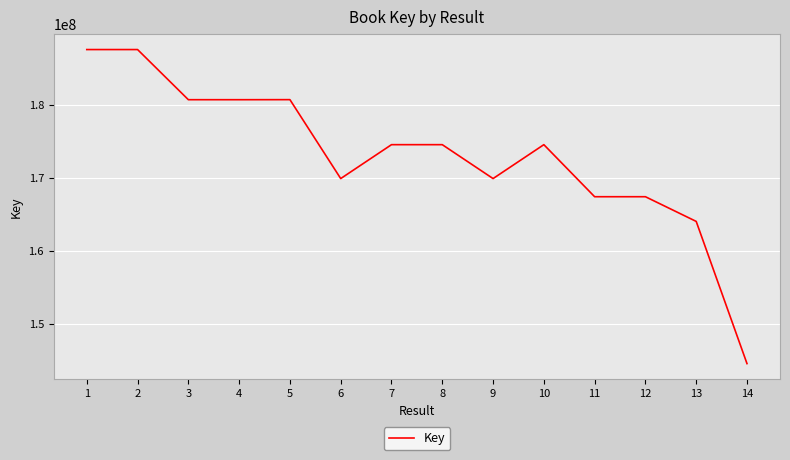

What is the difference between the values at 14 and 12?

22871907